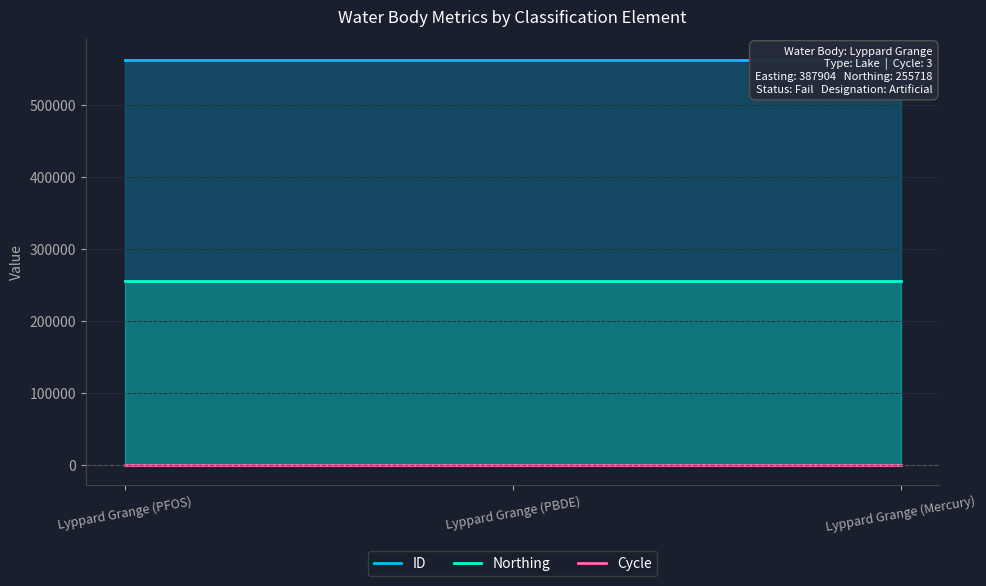

At which category is the sum across all series the highest?

Lyppard Grange (PFOS)